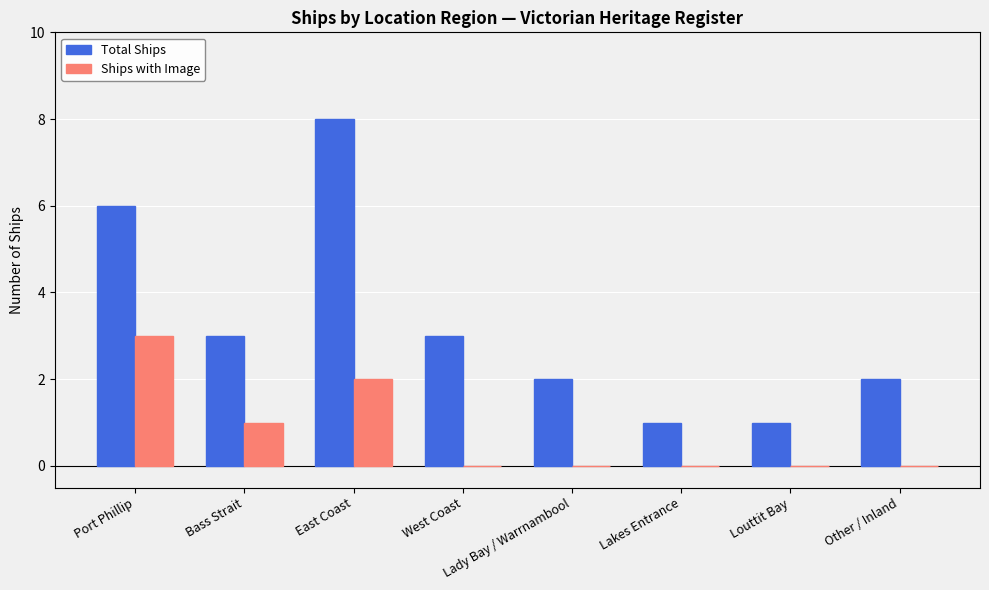

How many groups of bars are there?

8